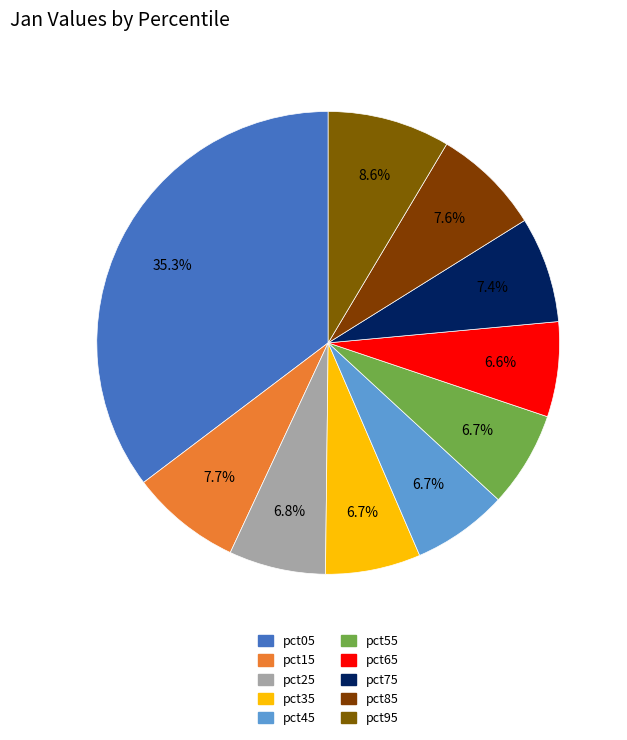

Rank the categories by value from highest to lowest.

pct05, pct95, pct15, pct85, pct75, pct25, pct55, pct45, pct35, pct65